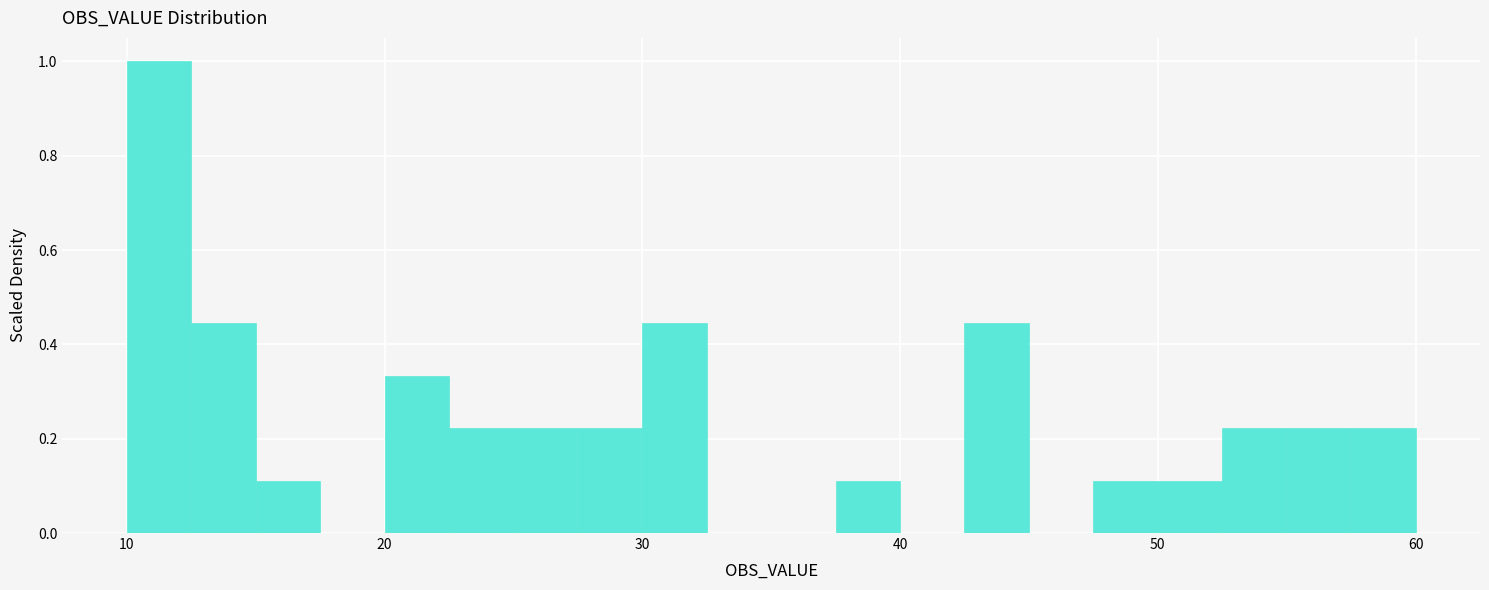

Around what value on the x-axis is the tallest bar? Give the approximate position of its centre, as read against the axis.

11